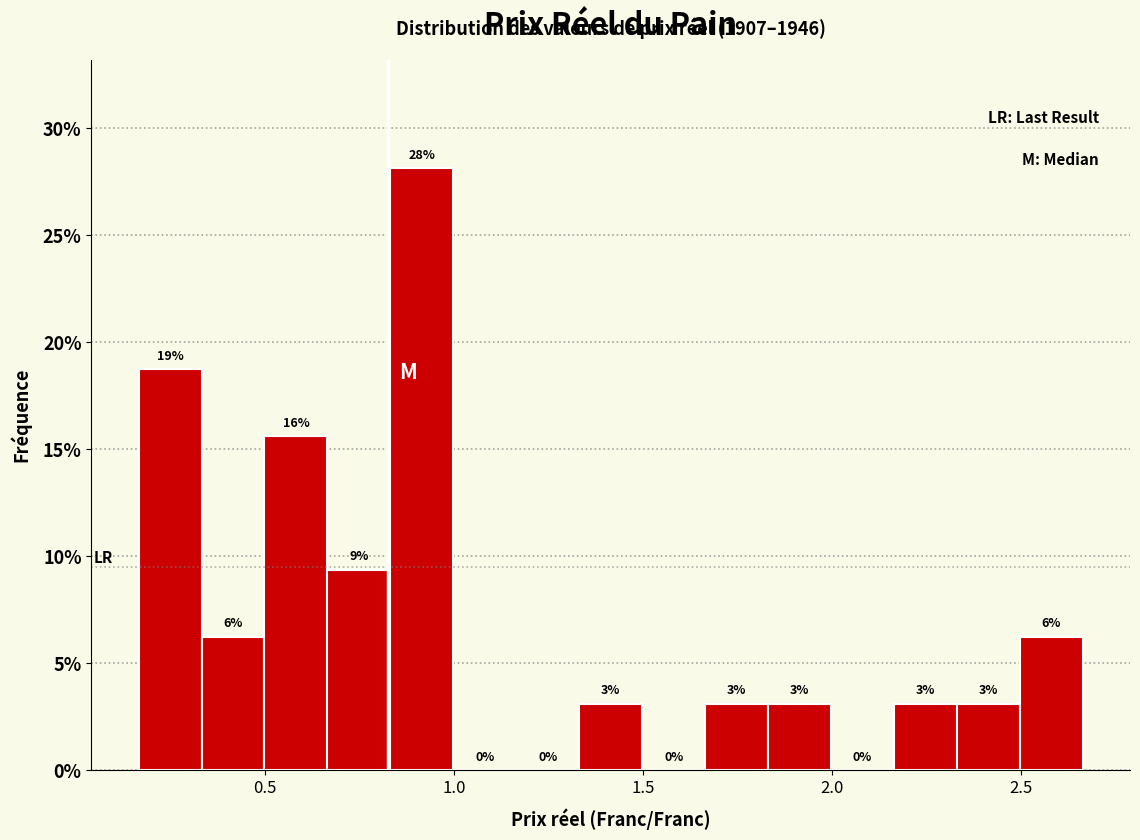

Around what value on the x-axis is the tallest bar? Give the approximate position of its centre, as read against the axis.

0.90